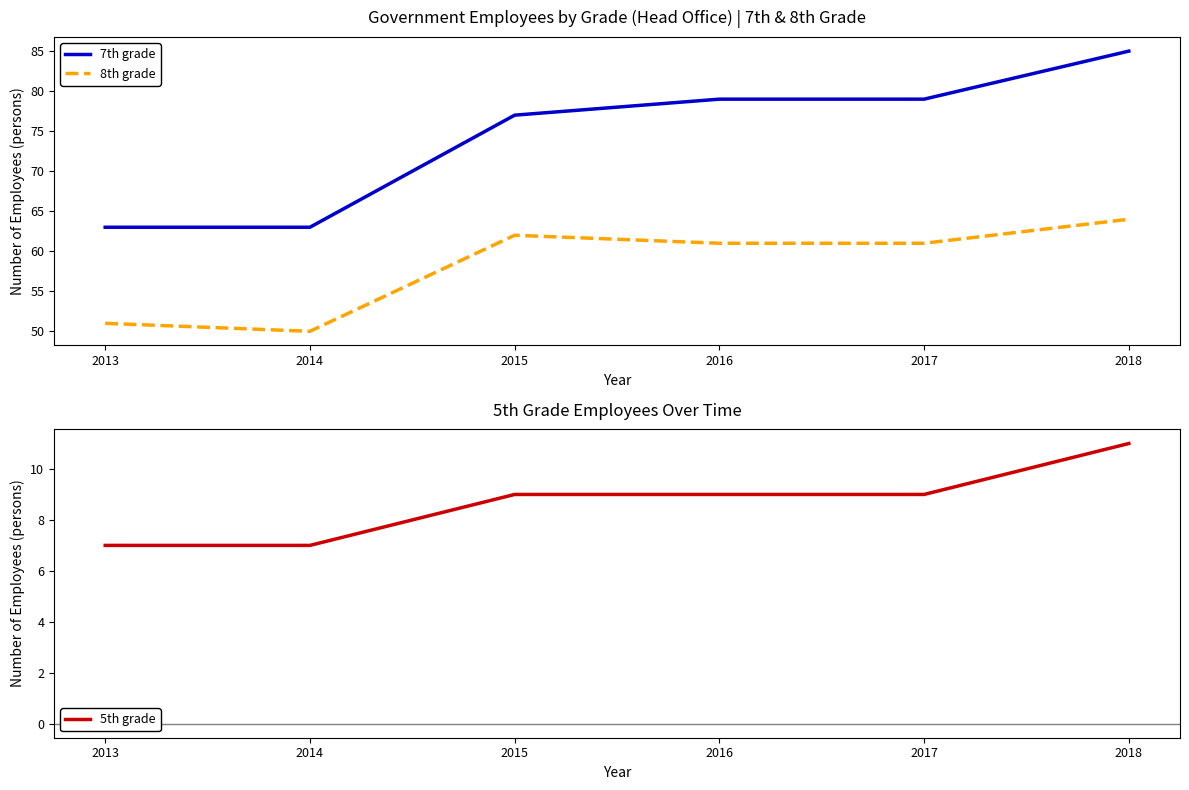

Rank the series by their average value, from highest to lowest.

7th grade, 8th grade, 5th grade